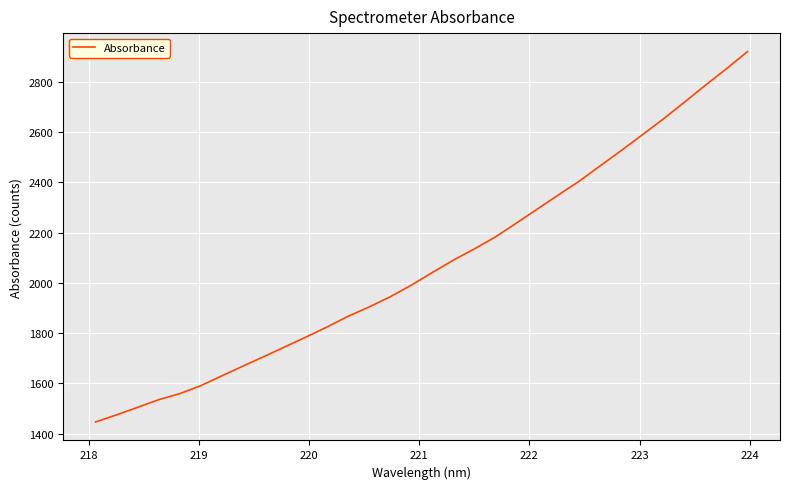

What is the sum of all values?

66418.9